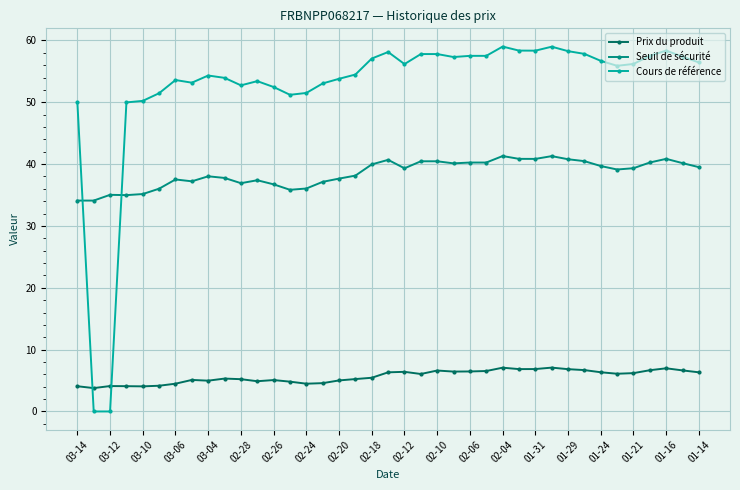

Which series has the largest range (max minus min)?

Cours de référence